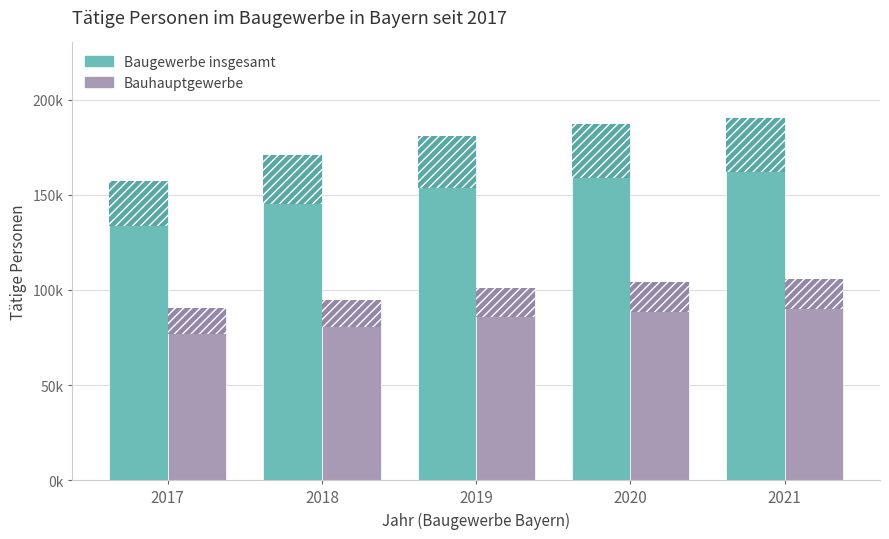

List the series in order of their overall mean, highest first.

Baugewerbe insgesamt, Bauhauptgewerbe